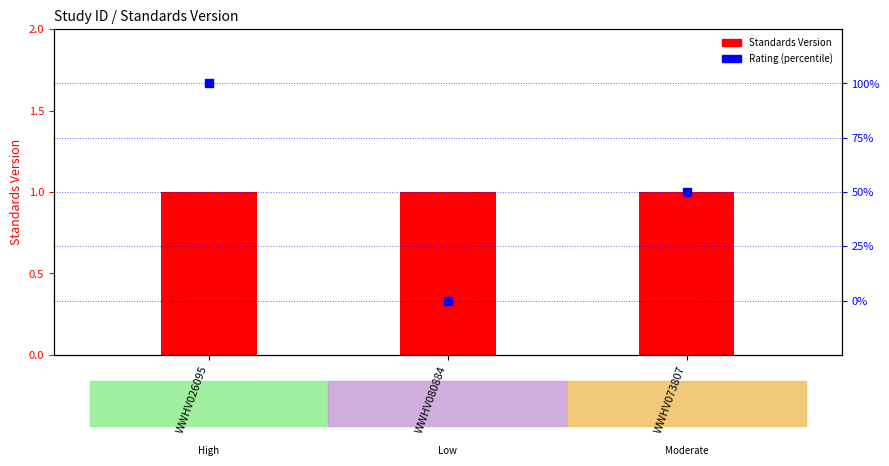

What is the total value across all series at WWHV026095?

101